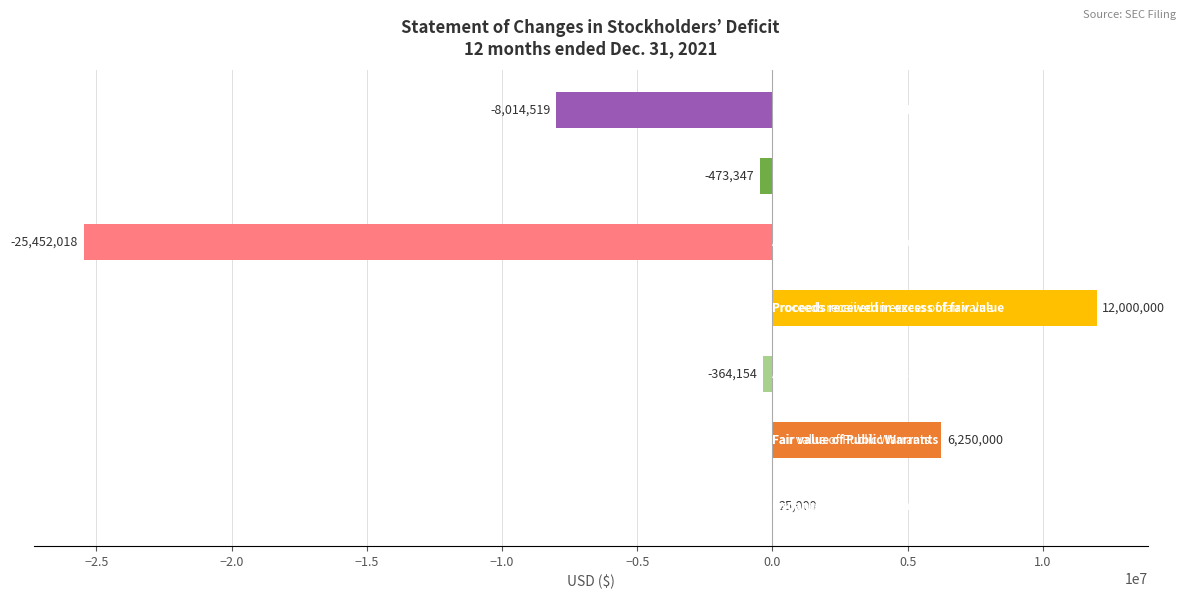

What is the sum of all values?

-16029038